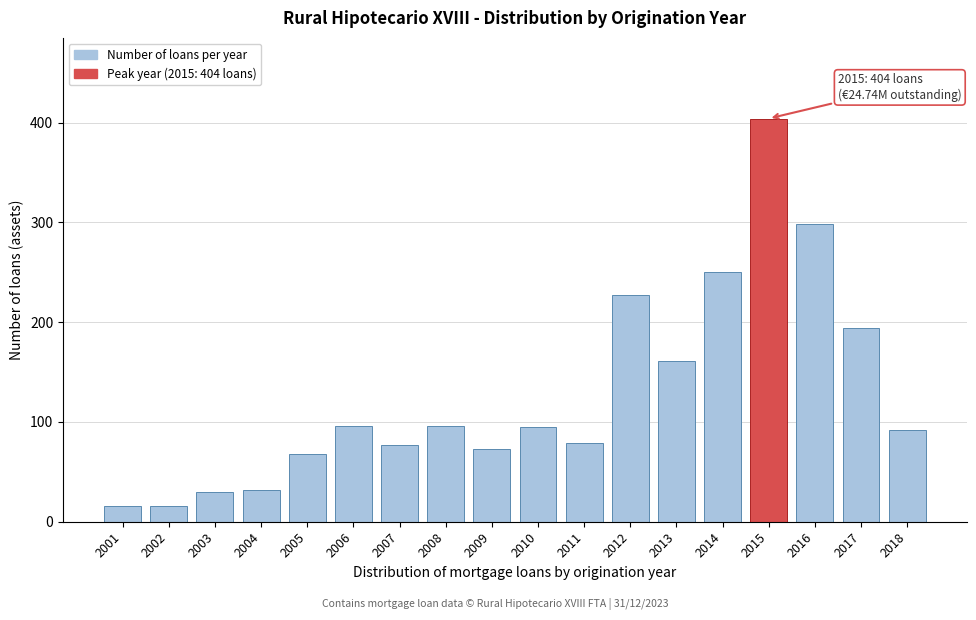

What is the average value?

128